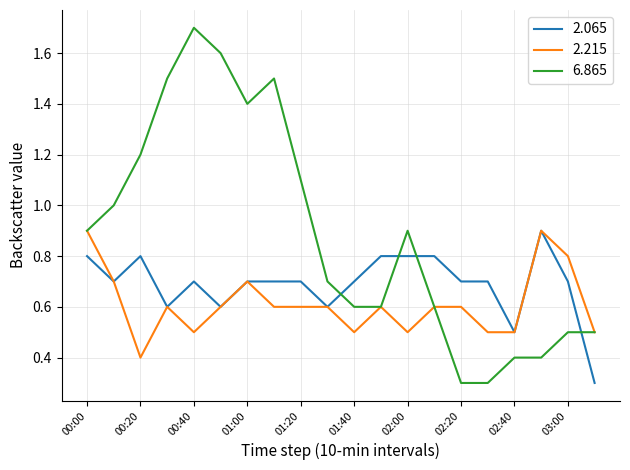

What are all the series names shown in the legend?

2.065, 2.215, 6.865